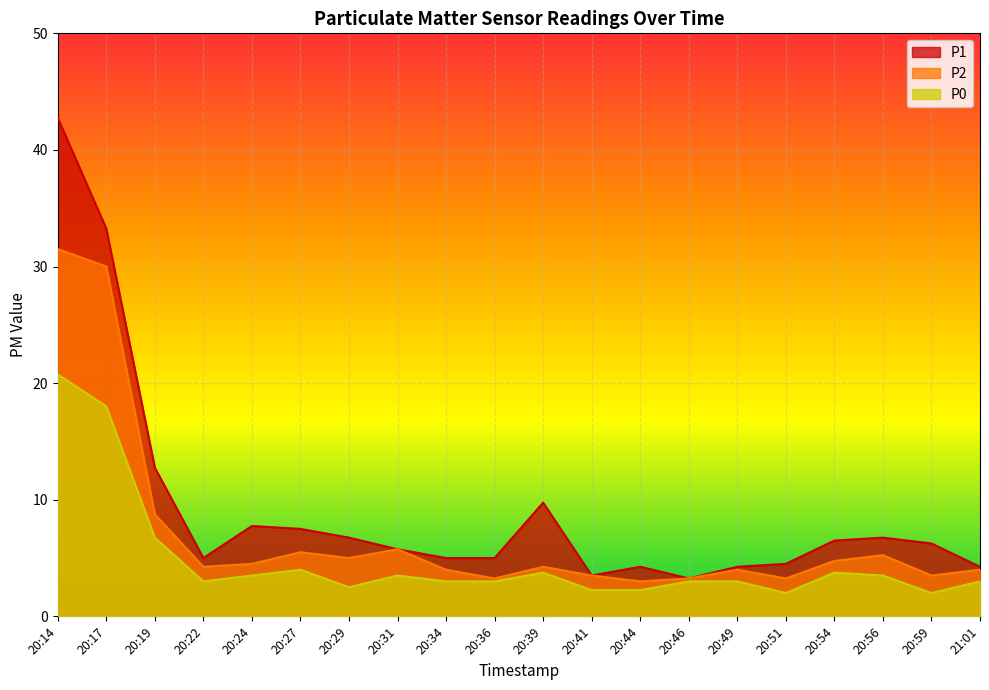

What position from the left is 20:24?

5